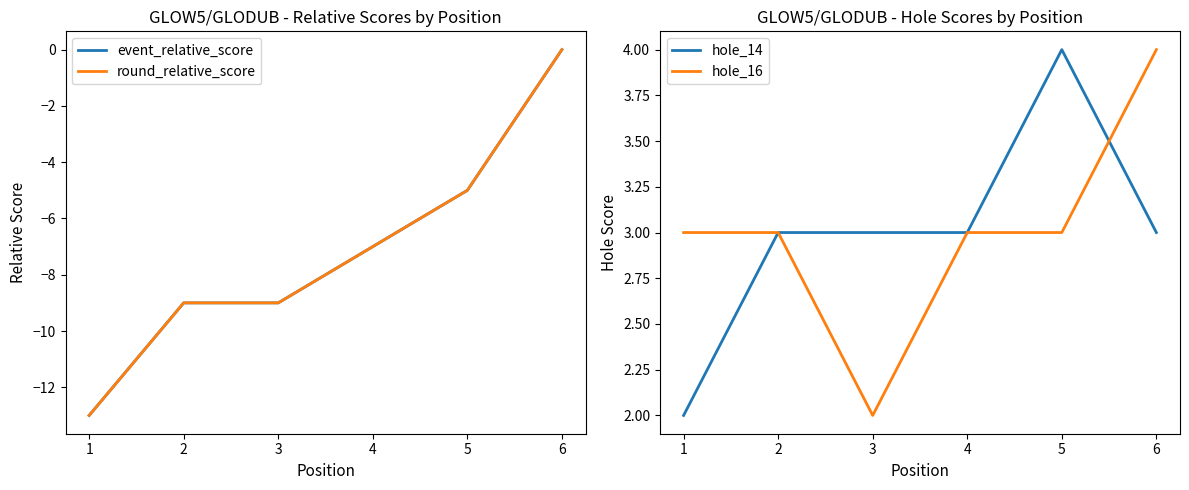

What is the value of the hole_16 point at the 4th from the left?

3